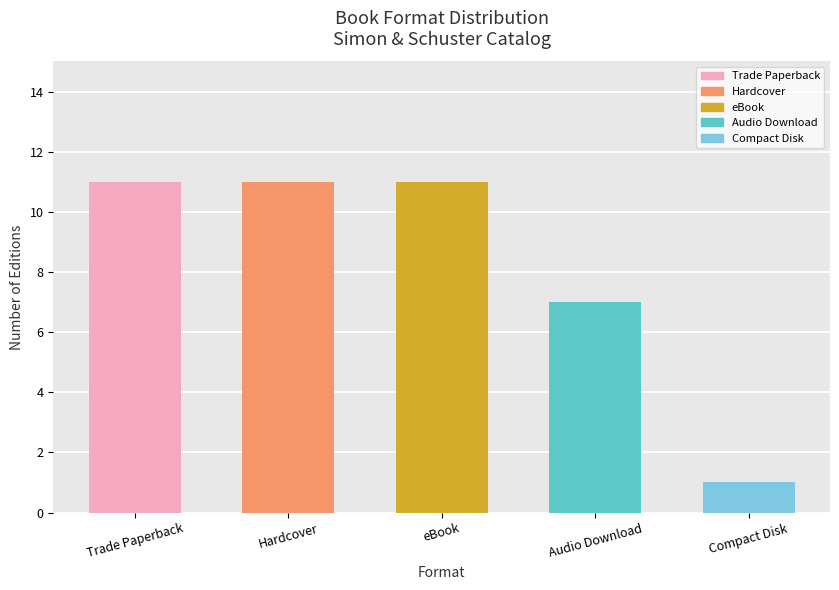

Reading left to right, transcribe all the data shown in this chart.

11	11	11	7	1